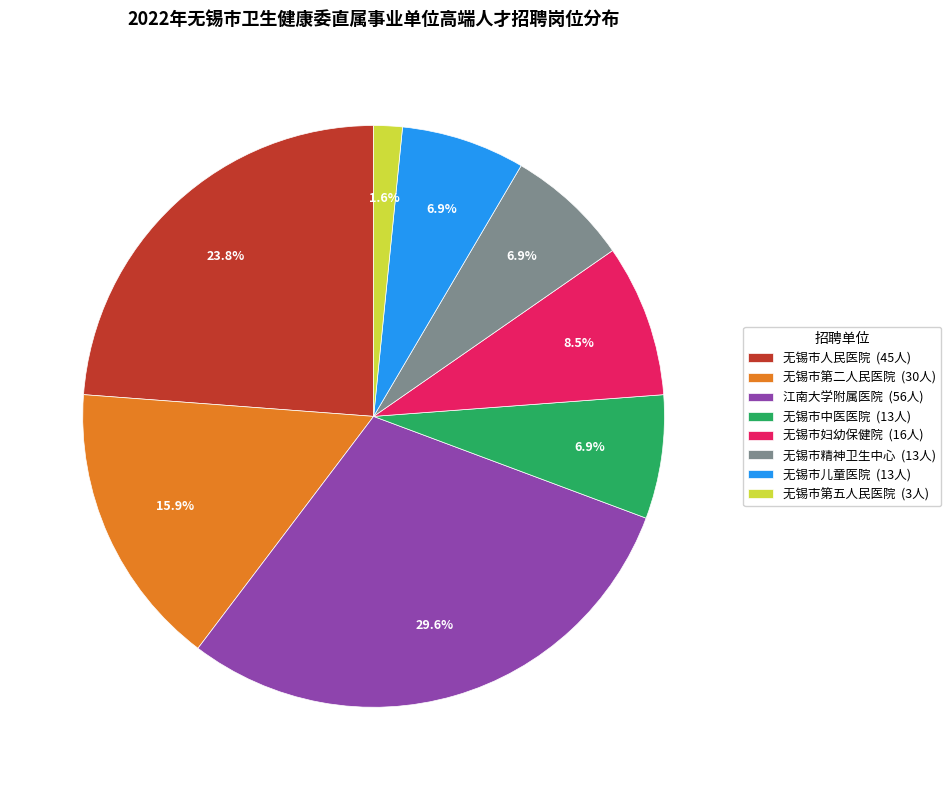

Between 无锡市妇幼保健院 (16人) and 无锡市儿童医院 (13人), which is larger?

无锡市妇幼保健院 (16人)